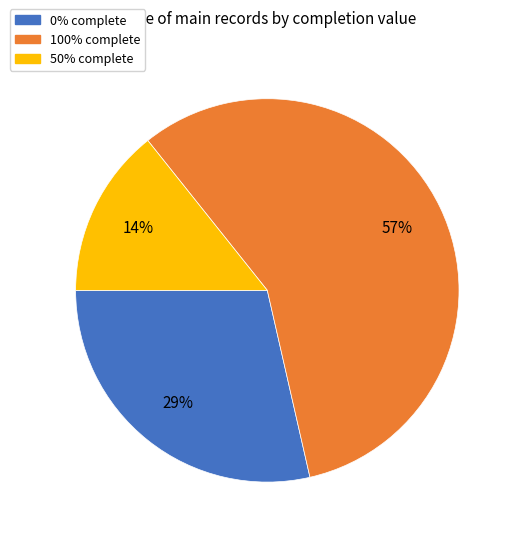

Does any single category account for the majority?

Yes